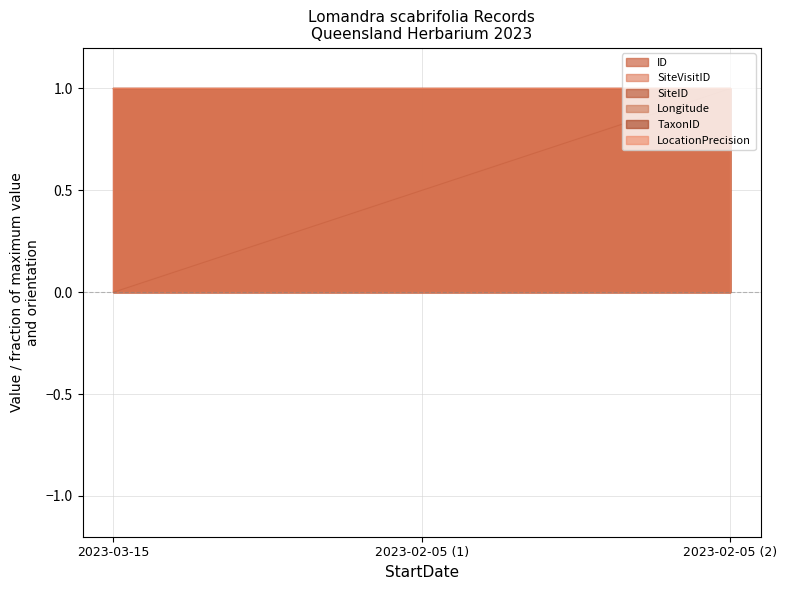

What is the maximum value for SiteID?

1.0